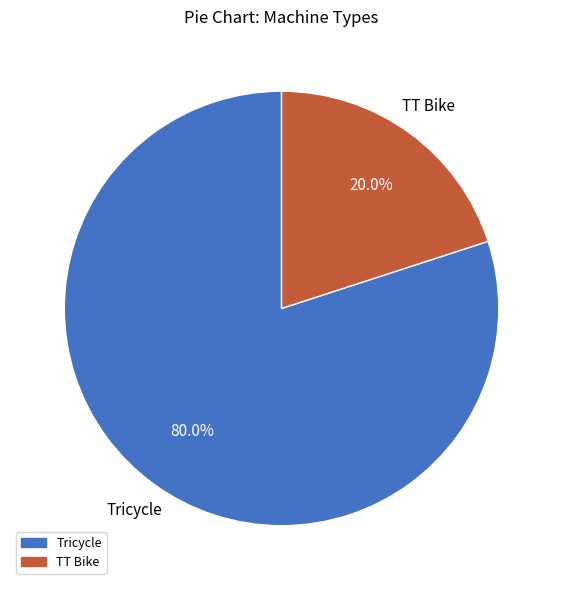

Does any single category account for the majority?

Yes